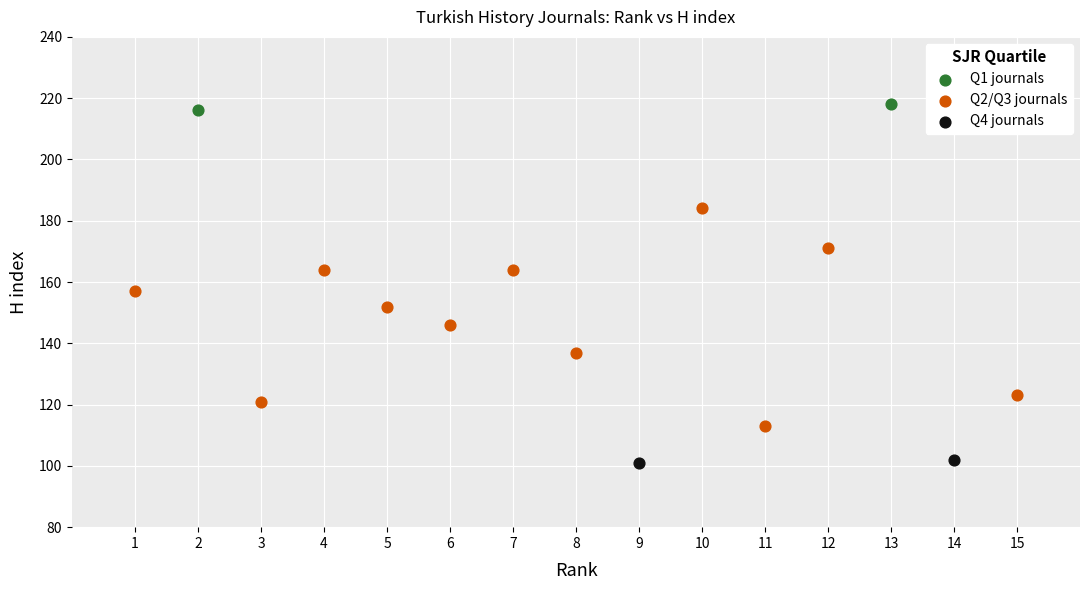

What are all the series names shown in the legend?

Q1 journals, Q2/Q3 journals, Q4 journals